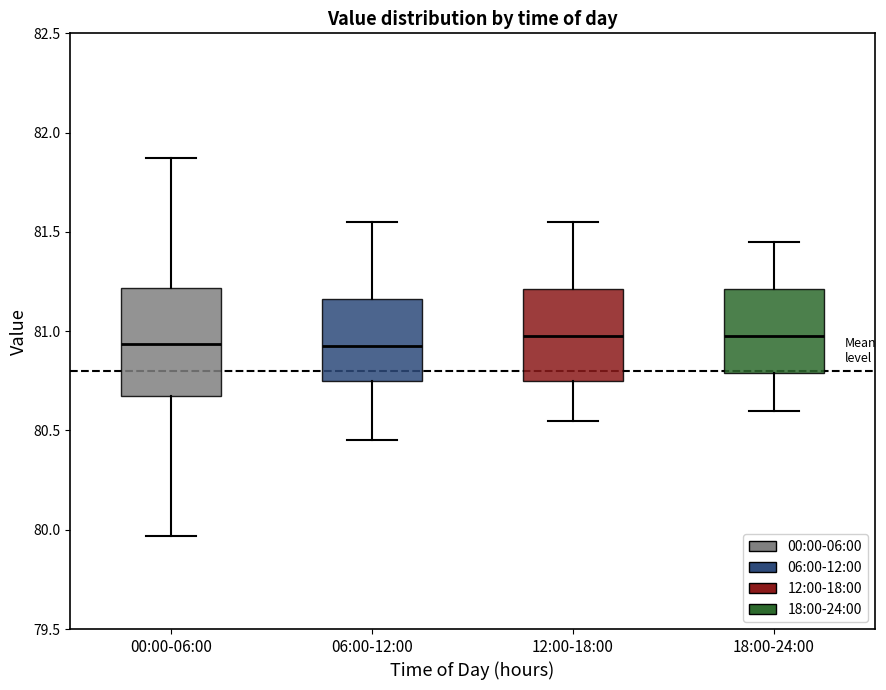

Which box is the tallest, from its lower edge to its upper edge?

00:00-06:00